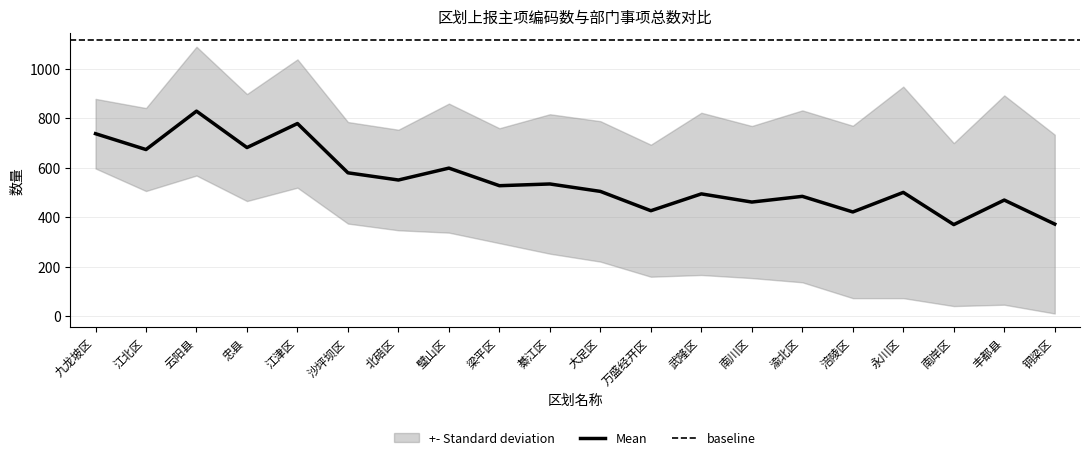

Rank the categories by value from lowest to highest.

南岸区, 铜梁区, 涪陵区, 万盛经开区, 南川区, 丰都县, 渝北区, 武隆区, 永川区, 大足区, 梁平区, 綦江区, 北碚区, 沙坪坝区, 璧山区, 江北区, 忠县, 九龙坡区, 江津区, 云阳县